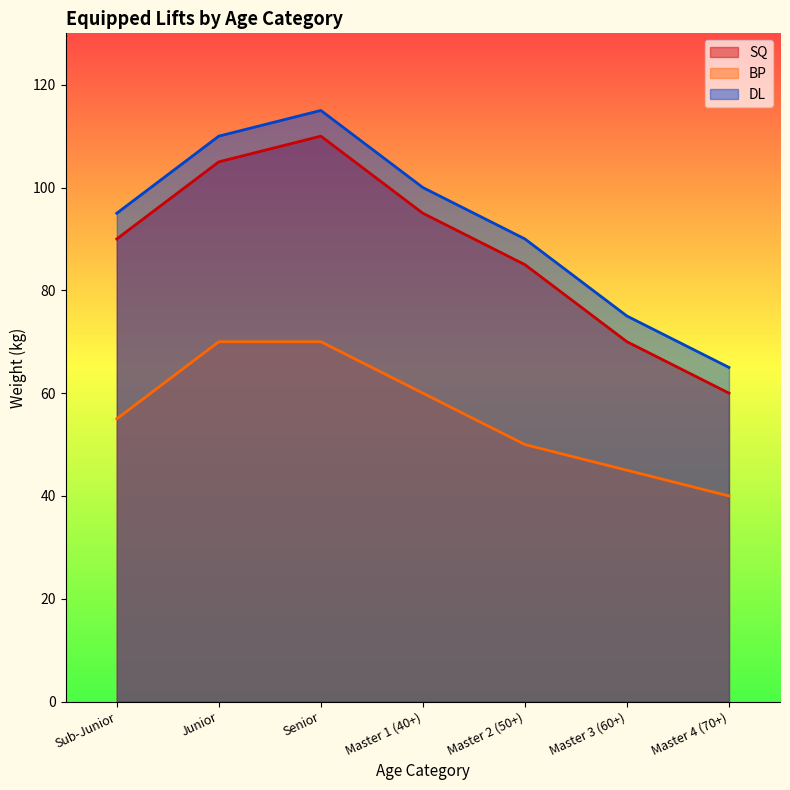

What is the minimum value for BP?

40